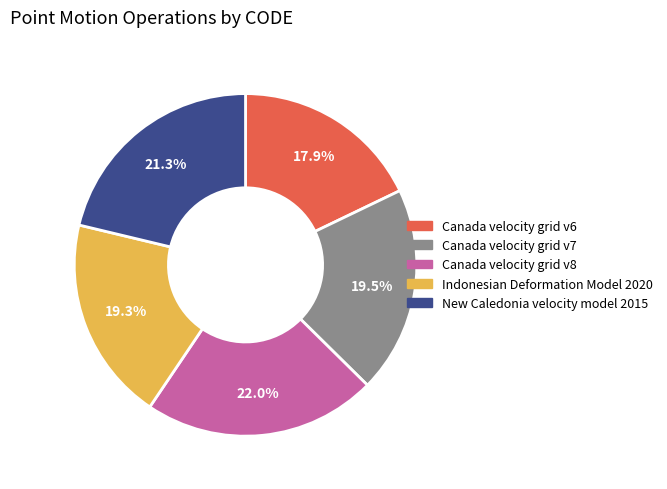

Do New Caledonia velocity model 2015 and Canada velocity grid v7 together represent more than half of the pie?

No